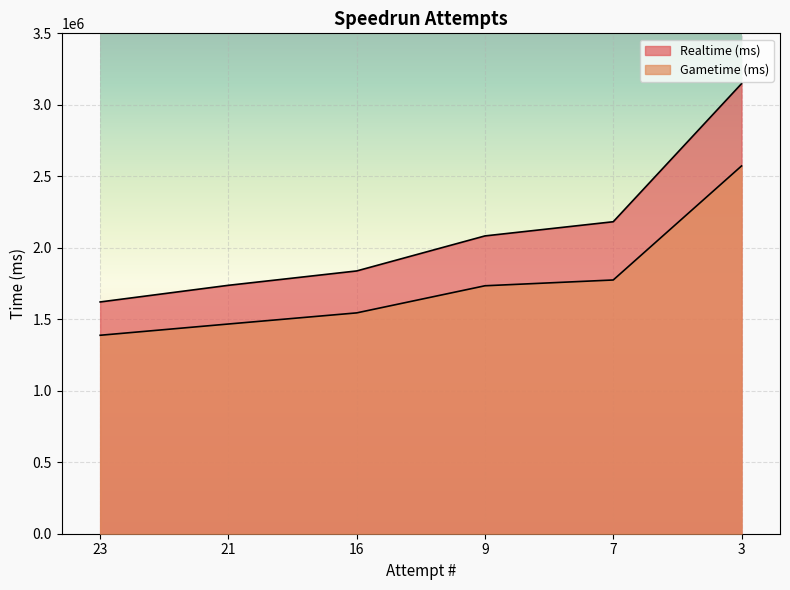

True or false: Realtime (ms) and Gametime (ms) cross at least once.

False